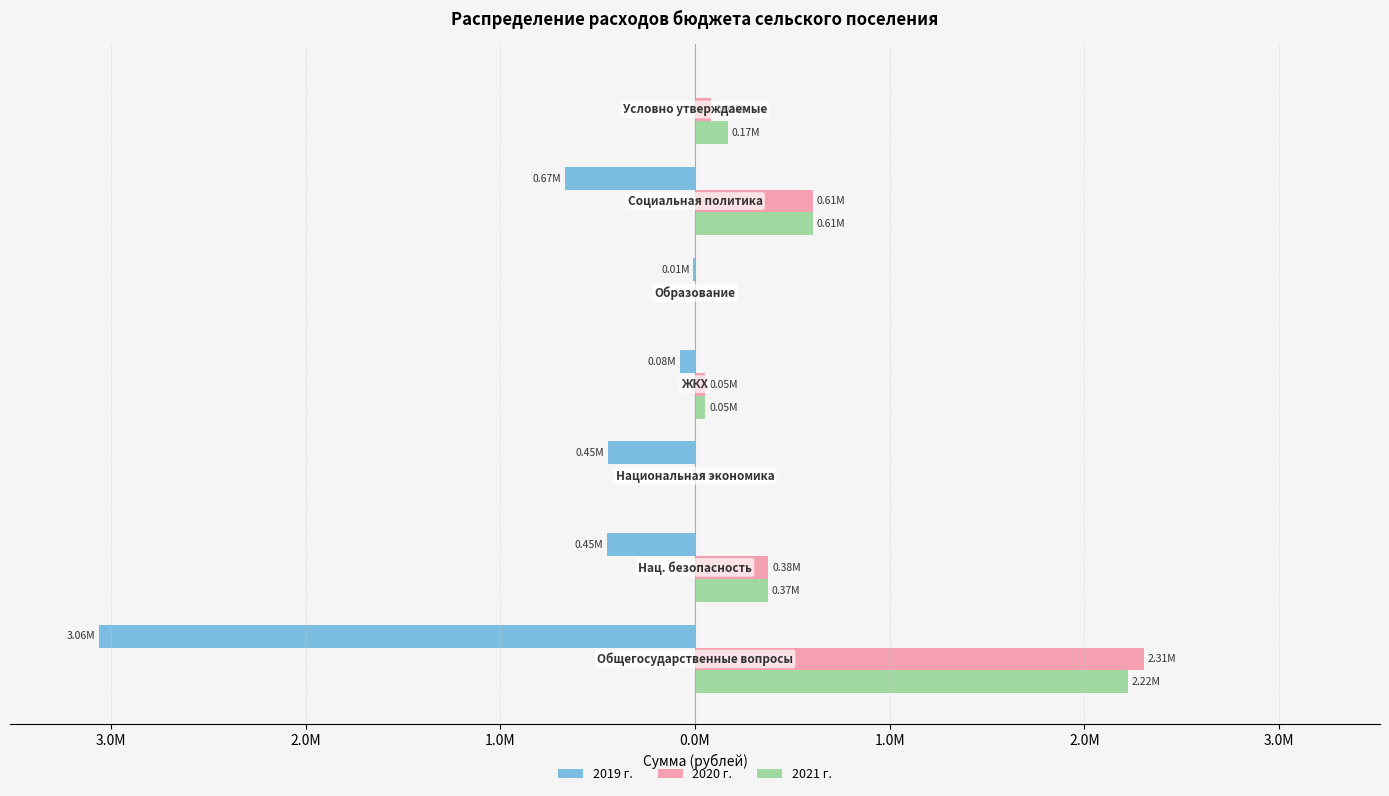

Reading left to right, list all the values displayed in this chart.

2019 г.: 4.0M=-3060394.8	3.0M=-450926.2	2.0M=-445640.0	1.0M=-77300.0	0.0M=-8000.0	1.0M=-668095.4	2.0M=0.0
2020 г.: 4.0M=2305922.0	3.0M=375632.0	2.0M=0.0	1.0M=52000.0	0.0M=0.0	1.0M=606400.0	2.0M=84413.0
2021 г.: 4.0M=2224077.0	3.0M=373065.0	2.0M=0.0	1.0M=52000.0	0.0M=0.0	1.0M=606400.0	2.0M=168825.0